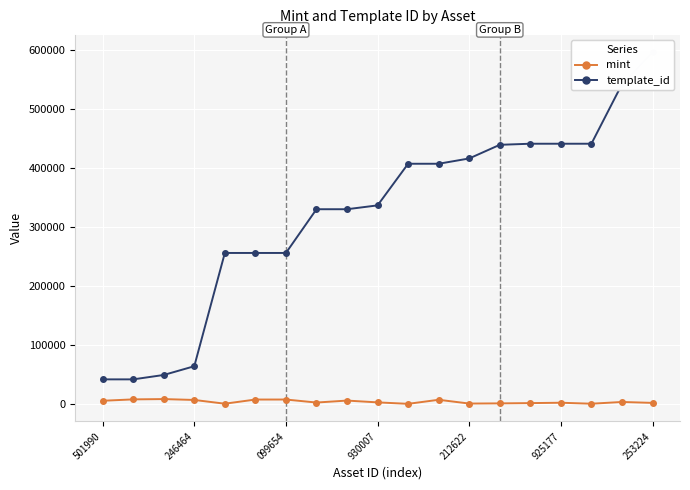

Is it true that mint equals 3226 at 7?

True